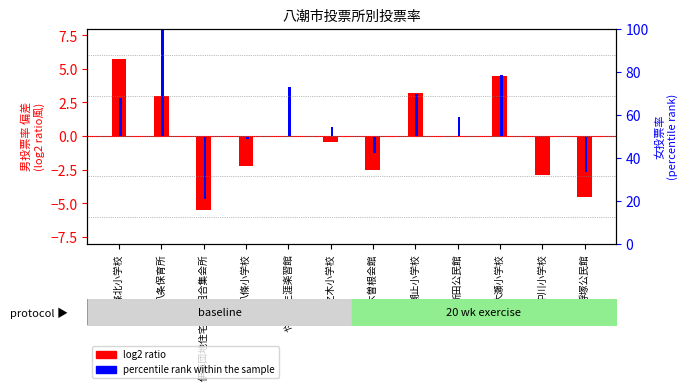

How many values in log2 ratio are below zero?

7